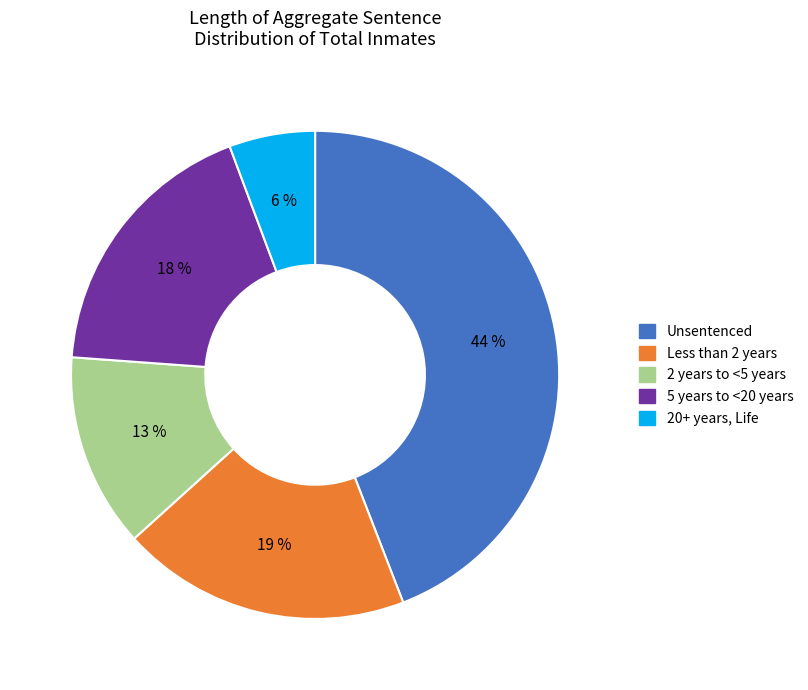

To the nearest percent, what is the average slice percentage?

20%